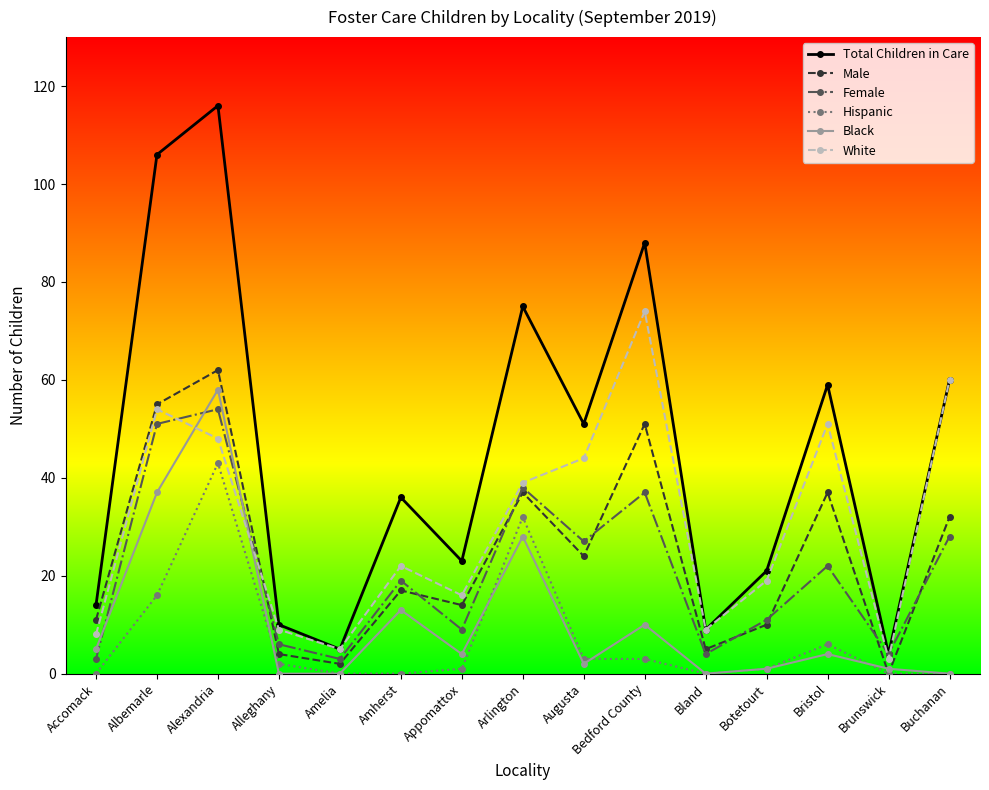

What is the greatest value displayed?

116